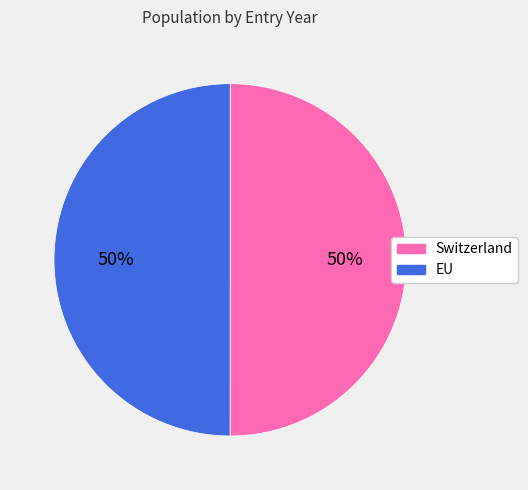

Combined, do EU and Switzerland account for over 50%?

Yes